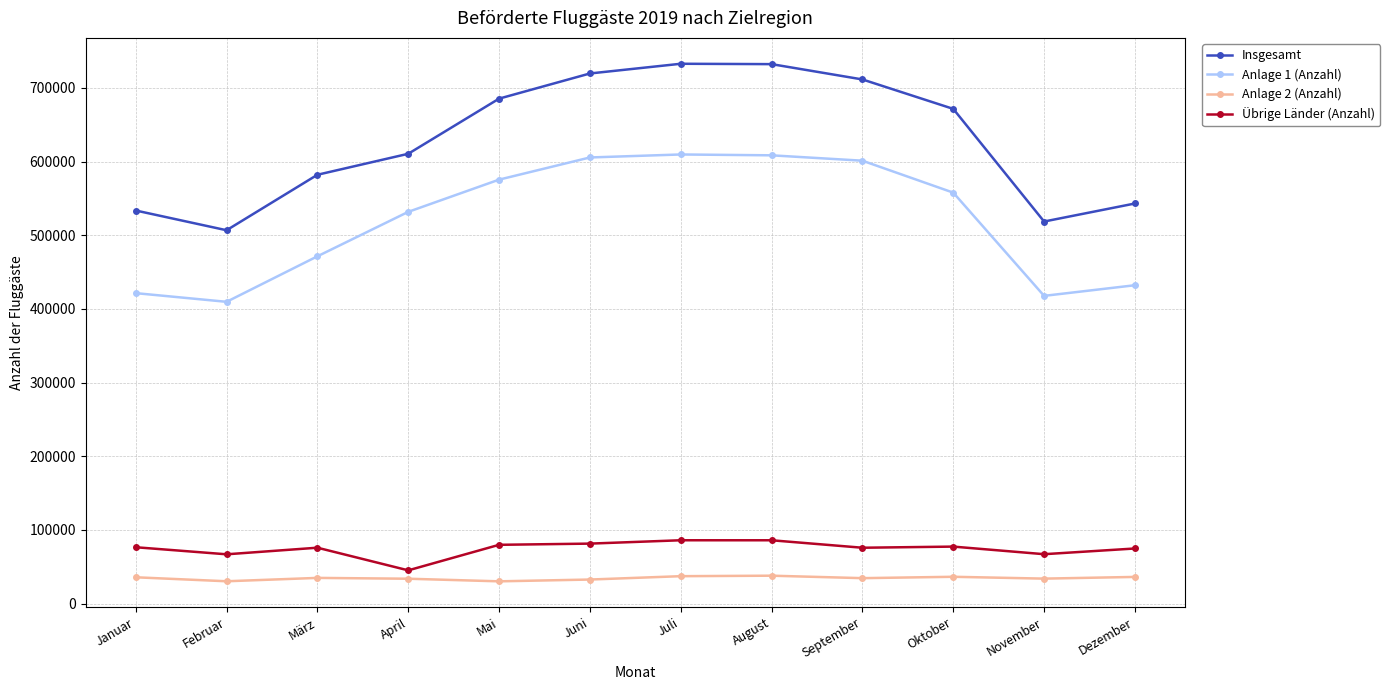

The value of Anlage 2 (Anzahl) at November is 33869. True or false?

True